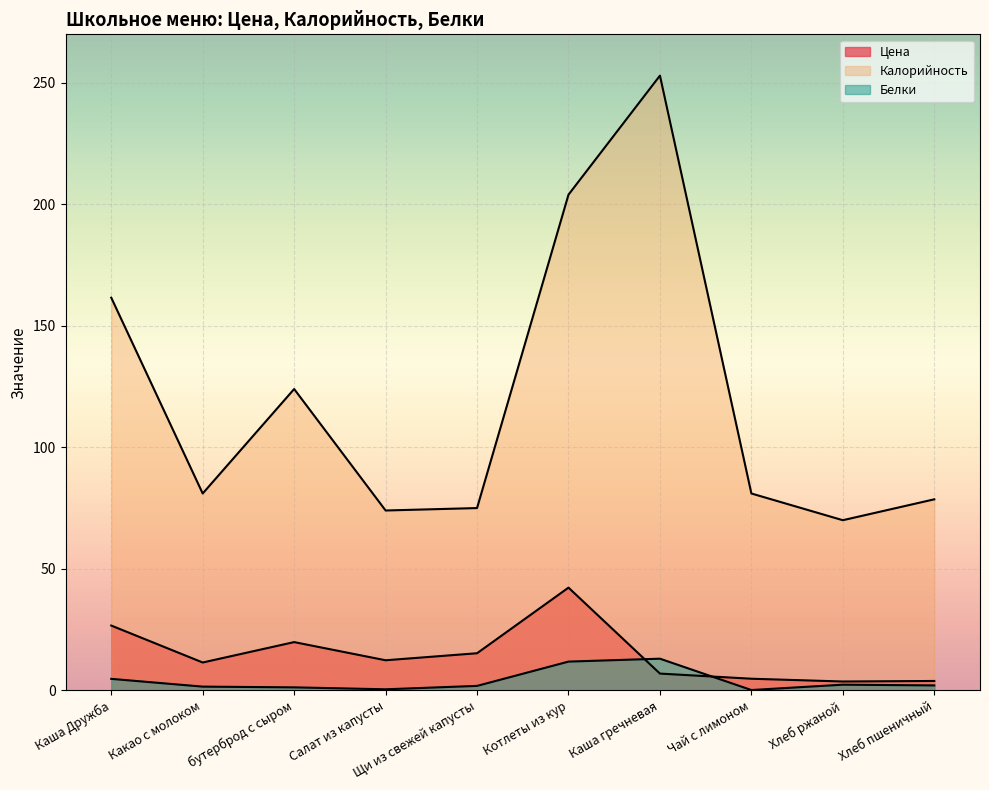

How many values in the Калорийность series are below 81?

4